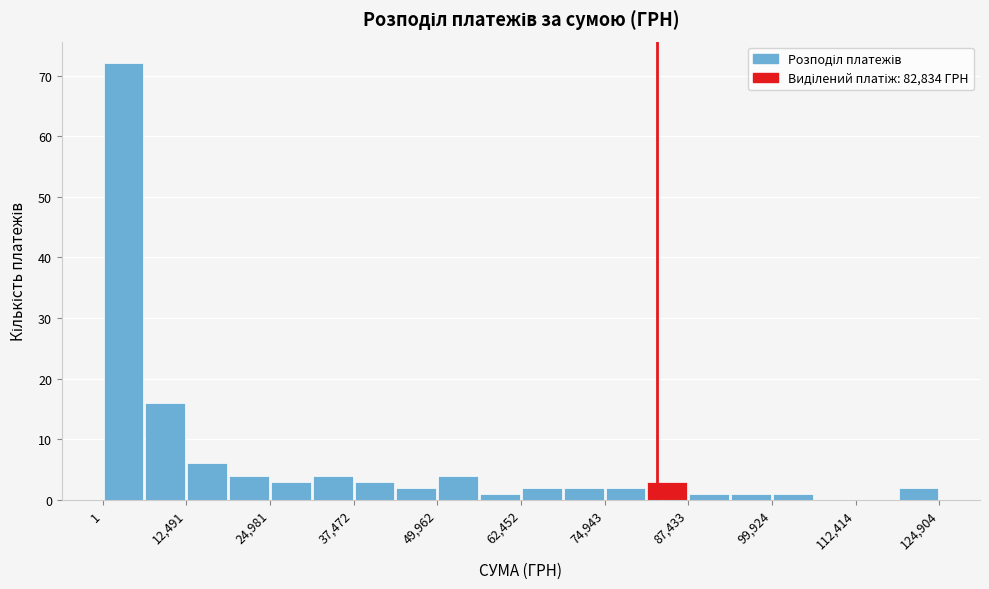

Around what value on the x-axis is the tallest bar? Give the approximate position of its centre, as read against the axis.

4000